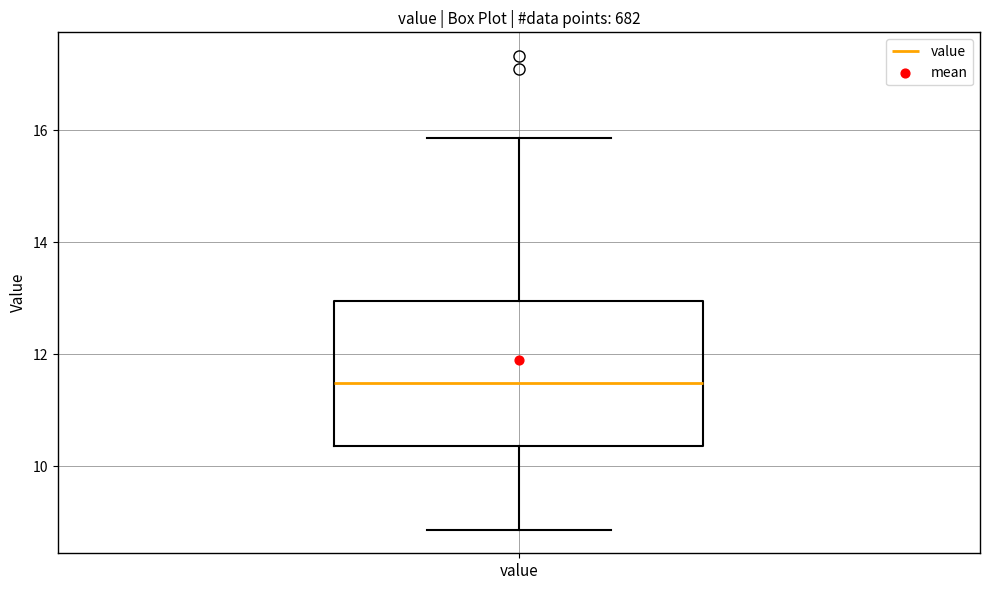

Read this box plot against the y-axis: the position of the median line, the range covered by the box, and the ends of both whiskers. The values are not printed on the chart, so give them approximately, as read against the axis.

median 11.4, box 10.4 to 13.0, whiskers 8.8 to 15.8